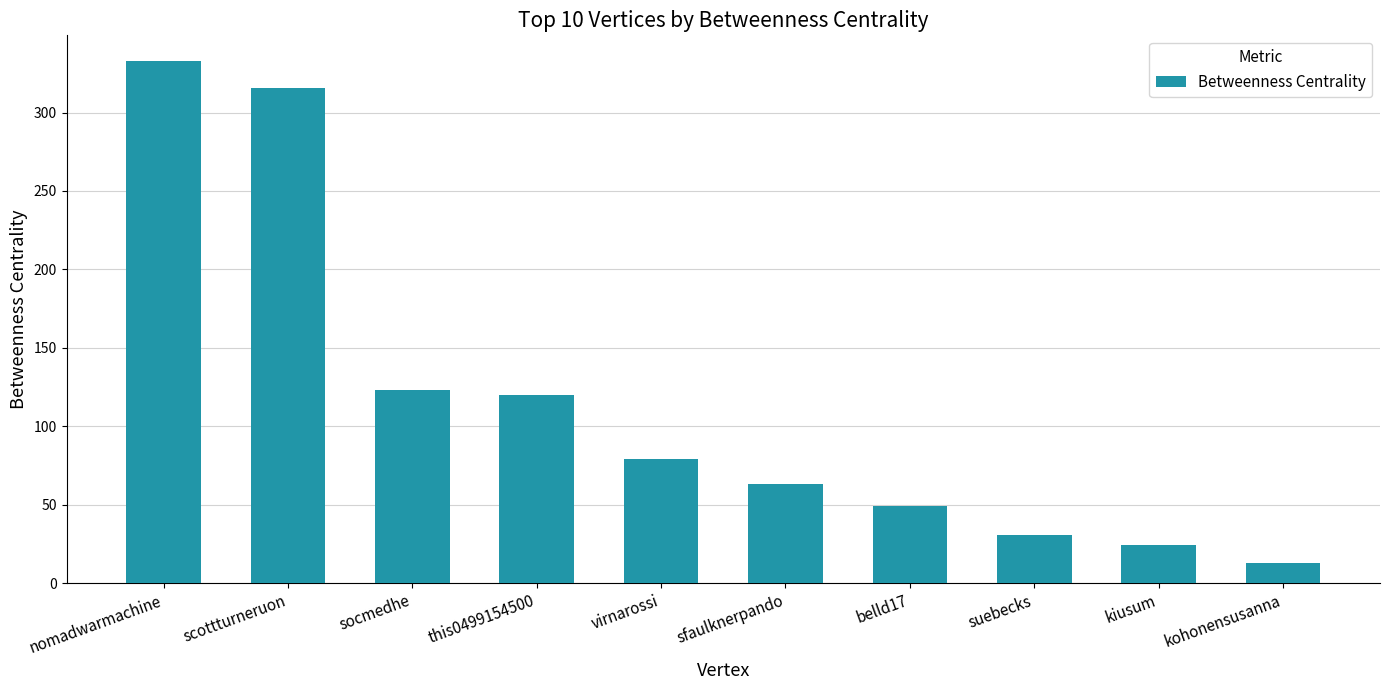

Reading right to left, transcribe all the data shown in this chart.

kohonensusanna=12.8	kiusum=24.6	suebecks=30.8	belld17=48.9	sfaulknerpando=63.1	virnarossi=79.1	this0499154500=120.2	socmedhe=122.9	scottturneruon=315.7	nomadwarmachine=332.6